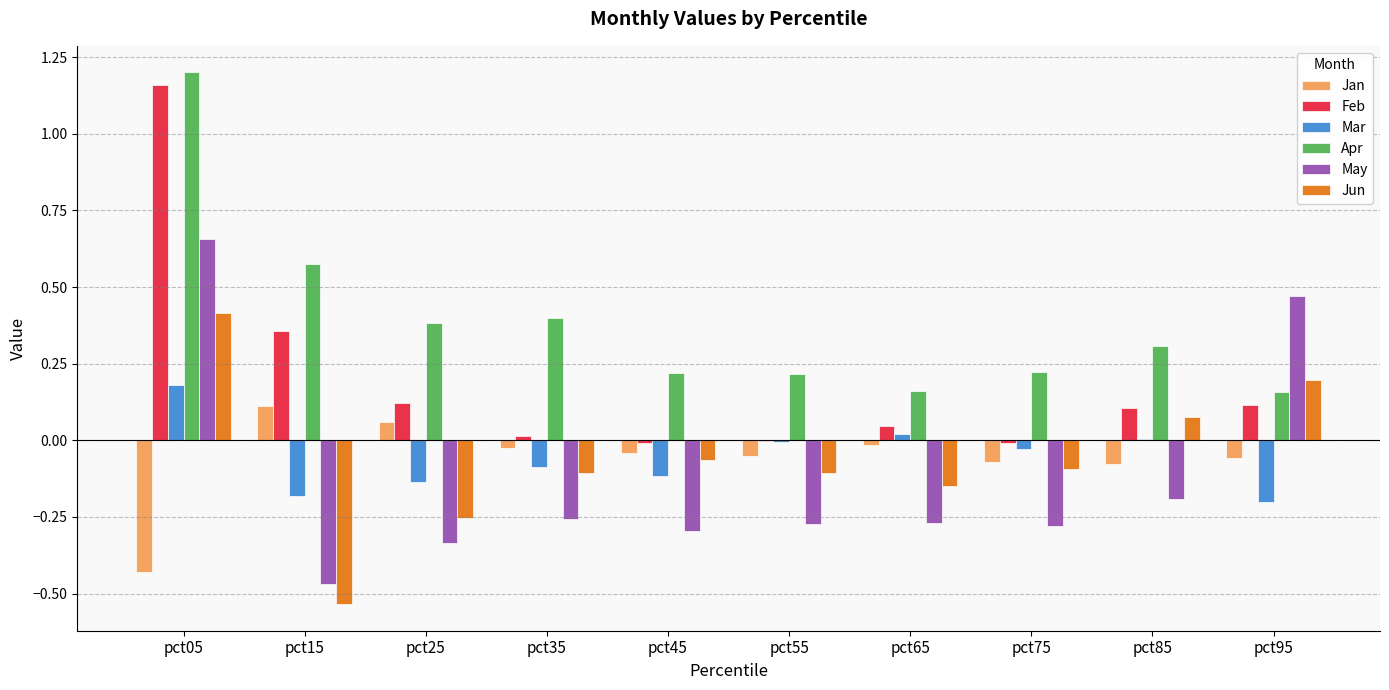

At which label does Feb reach its peak?

pct05